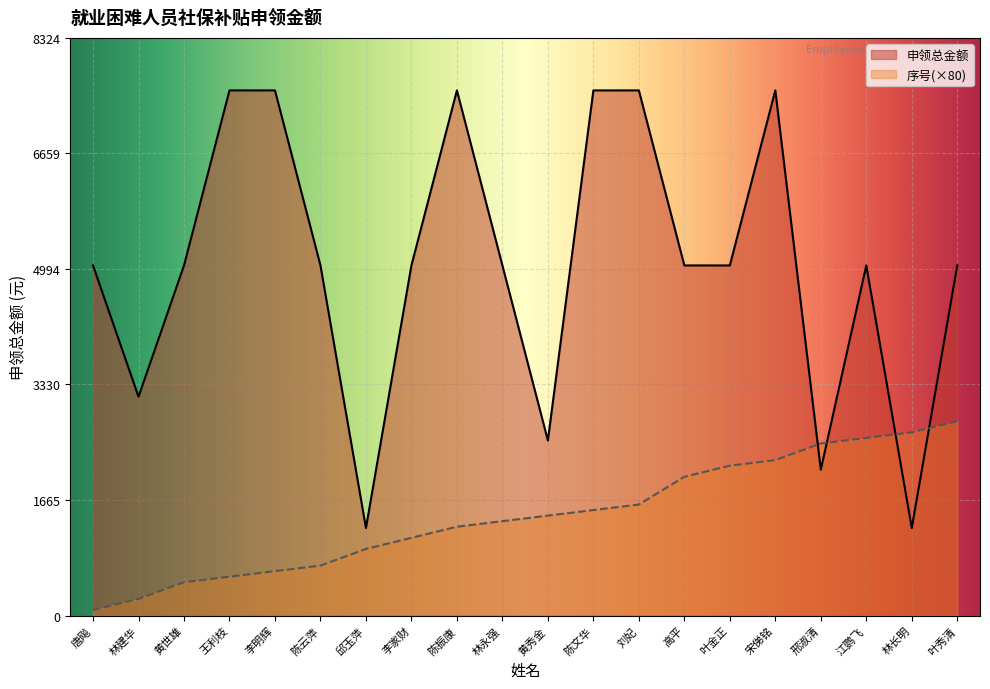

Reading left to right, what are all the values shown in this chart?

申领总金额: 唐飚=5045.0	林建华=3153.0	黄世雄=5044.8	王利枝=7567.2	李明辉=7567.2	陈云萍=5045.0	邱玉萍=1261.2	李家财=5045.0	陈振康=7567.2	林永强=5045.0	黄秀金=2522.4	陈文华=7567.2	刘妃=7567.2	高平=5045.0	叶金正=5045.0	宋俤铭=7567.2	邢淑清=2102.1	江鹦飞=5045.0	林长明=1261.2	叶秀清=5045.0
序号: 唐飚=80.0	林建华=240.0	黄世雄=480.0	王利枝=560.0	李明辉=640.0	陈云萍=720.0	邱玉萍=960.0	李家财=1120.0	陈振康=1280.0	林永强=1360.0	黄秀金=1440.0	陈文华=1520.0	刘妃=1600.0	高平=2000.0	叶金正=2160.0	宋俤铭=2240.0	邢淑清=2480.0	江鹦飞=2560.0	林长明=2640.0	叶秀清=2800.0